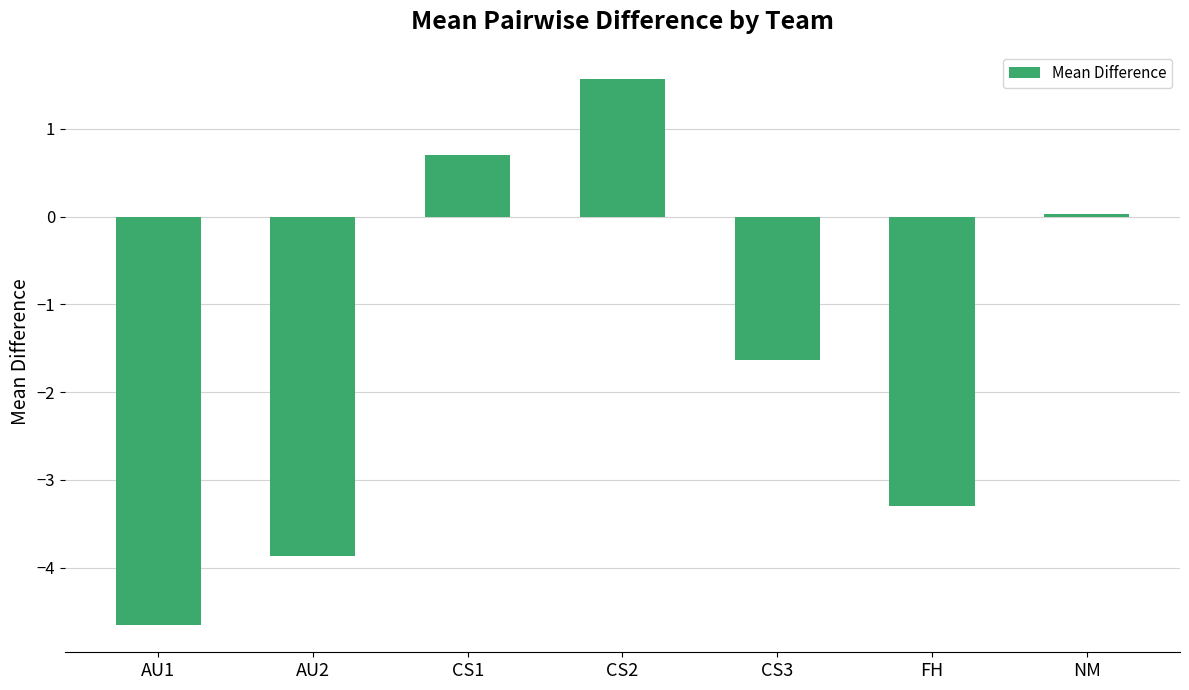

Between AU2 and AU1, which is larger?

AU2